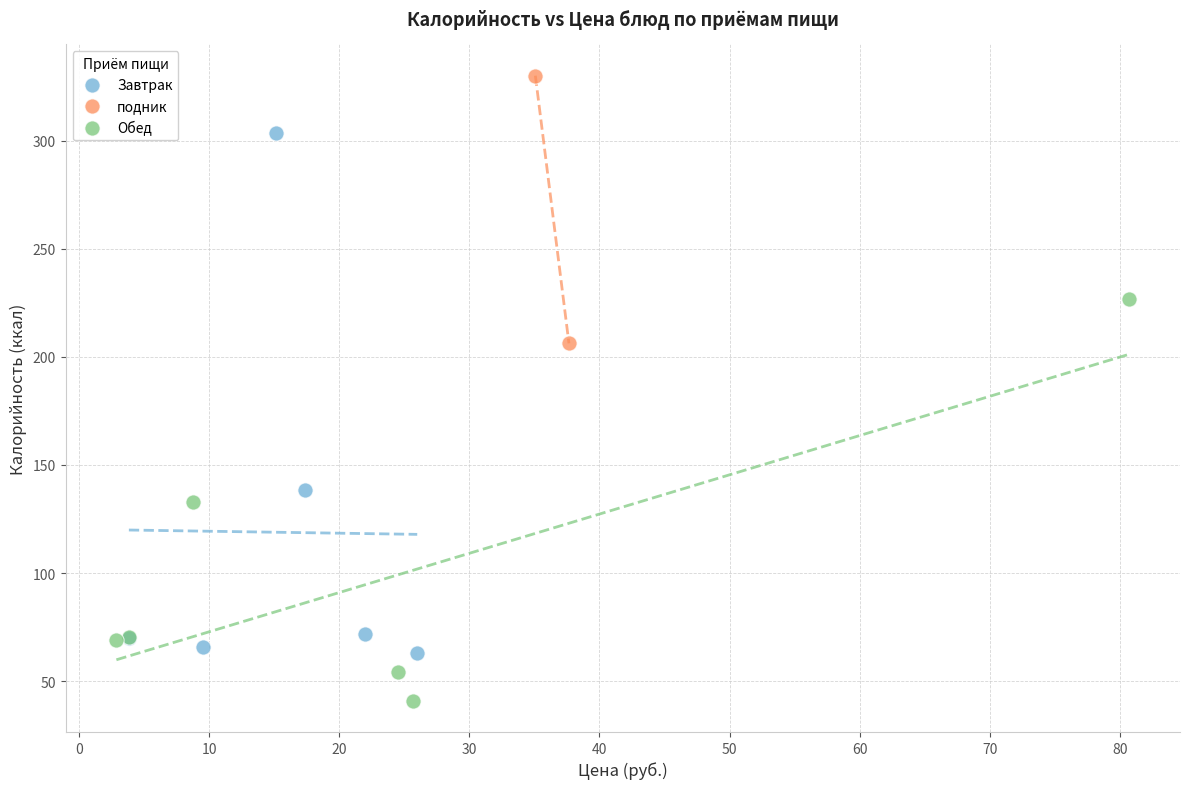

Which series contains the highest Y value?

подник